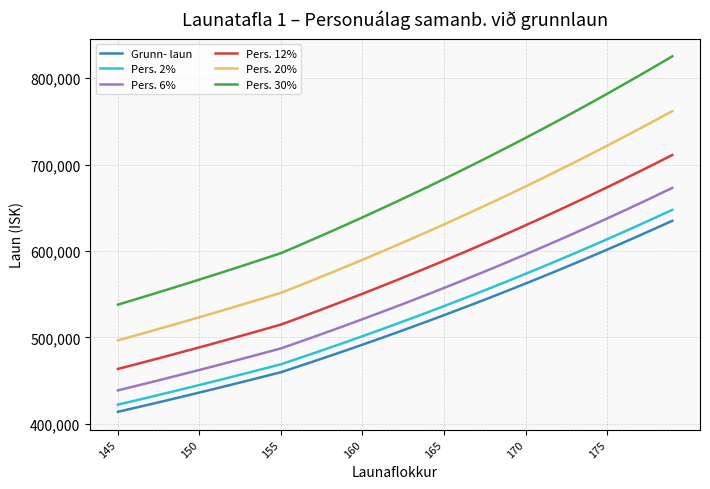

Which series has the largest total across all categories?

Pers. 30%